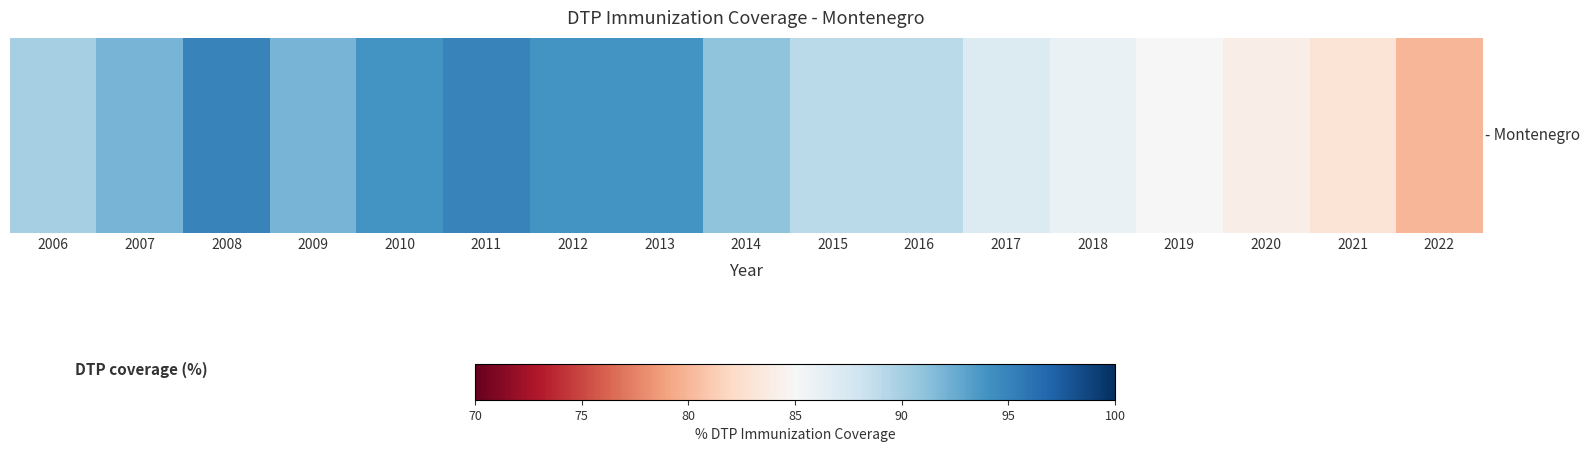

Count the number of values greater than 90.

8